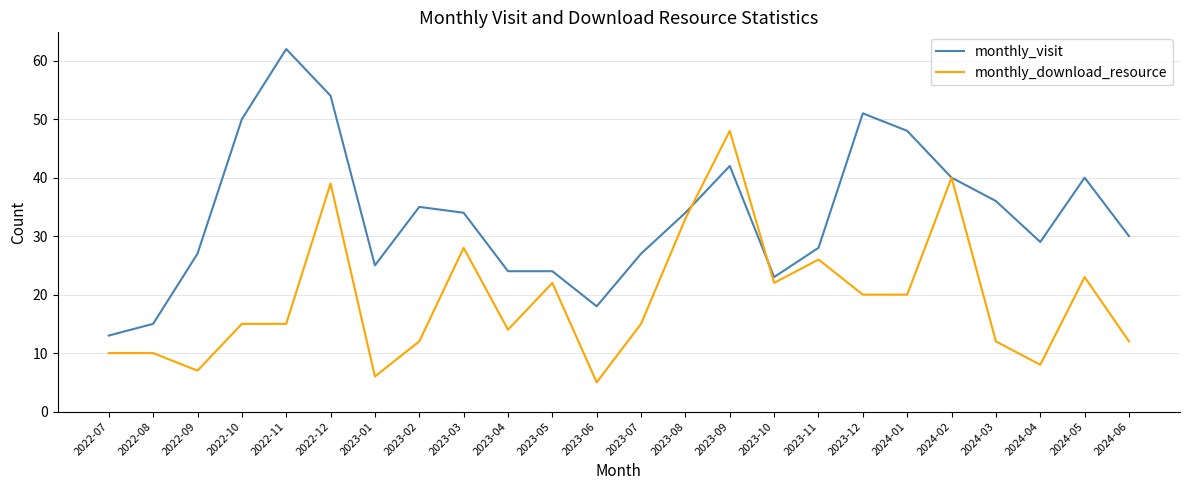

Between which two adjacent categories do monthly_download_resource and monthly_visit first intersect?

2023-08 and 2023-09